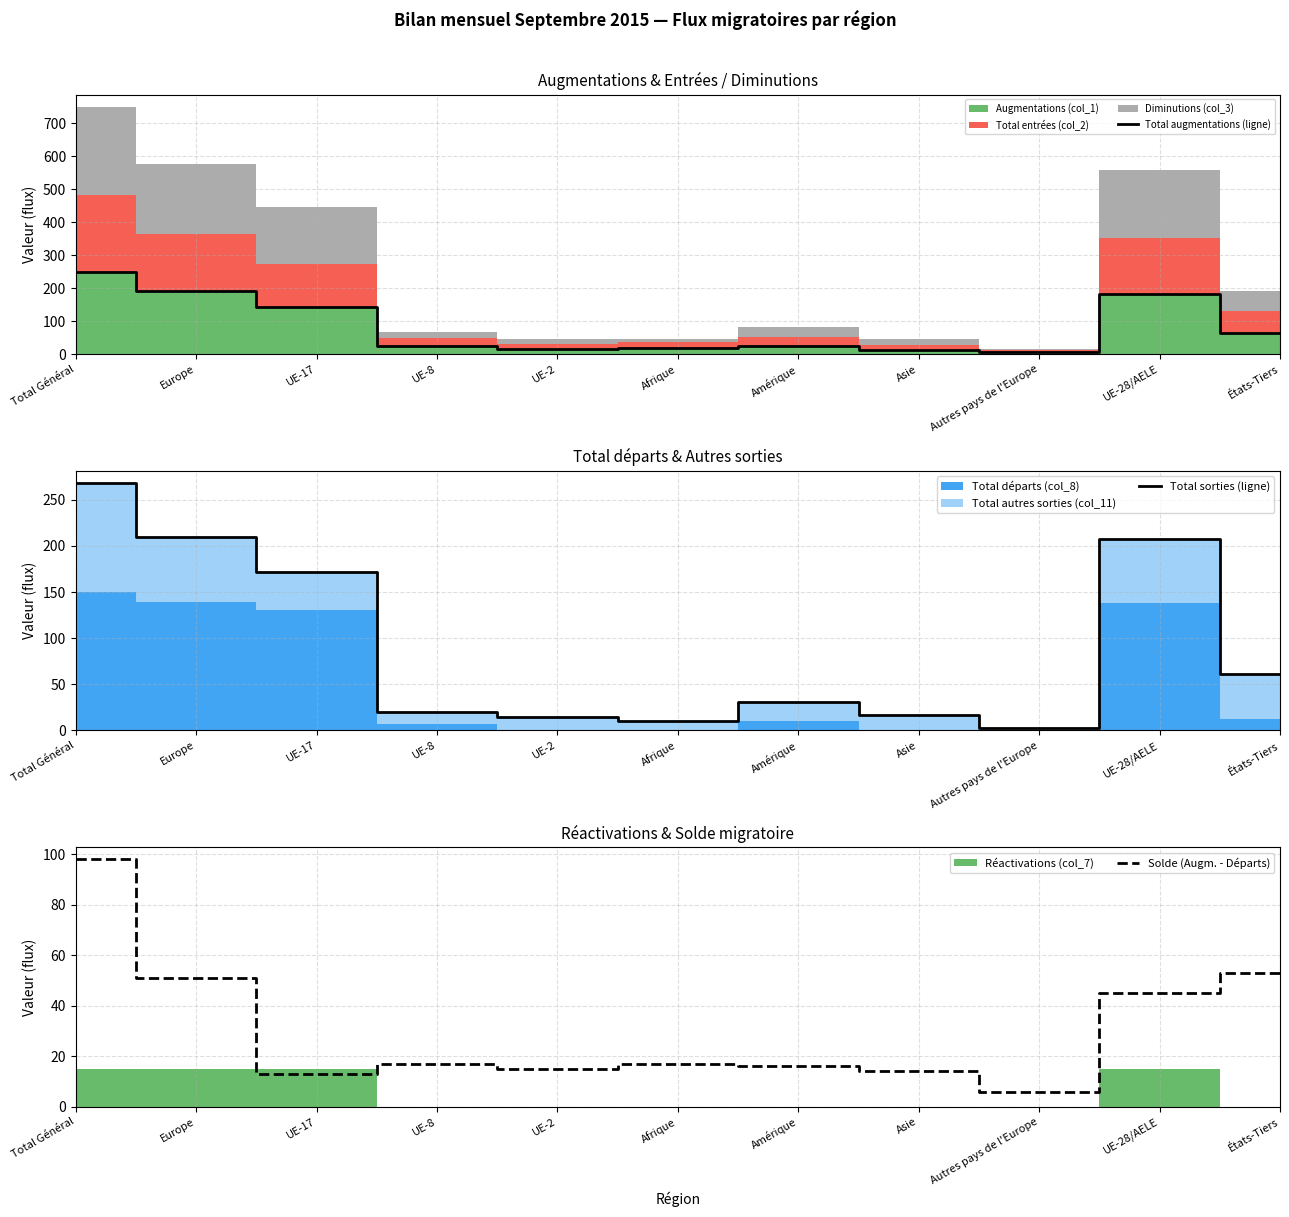

What is the minimum value for Solde (Augm. - Départs)?

6